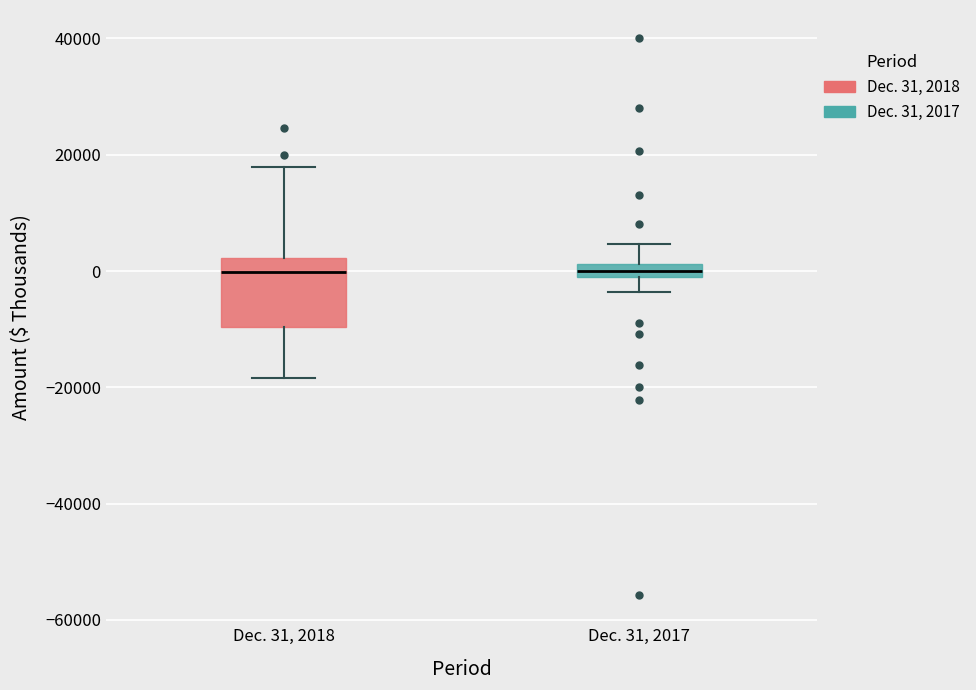

Which box is the tallest, from its lower edge to its upper edge?

Dec. 31, 2018